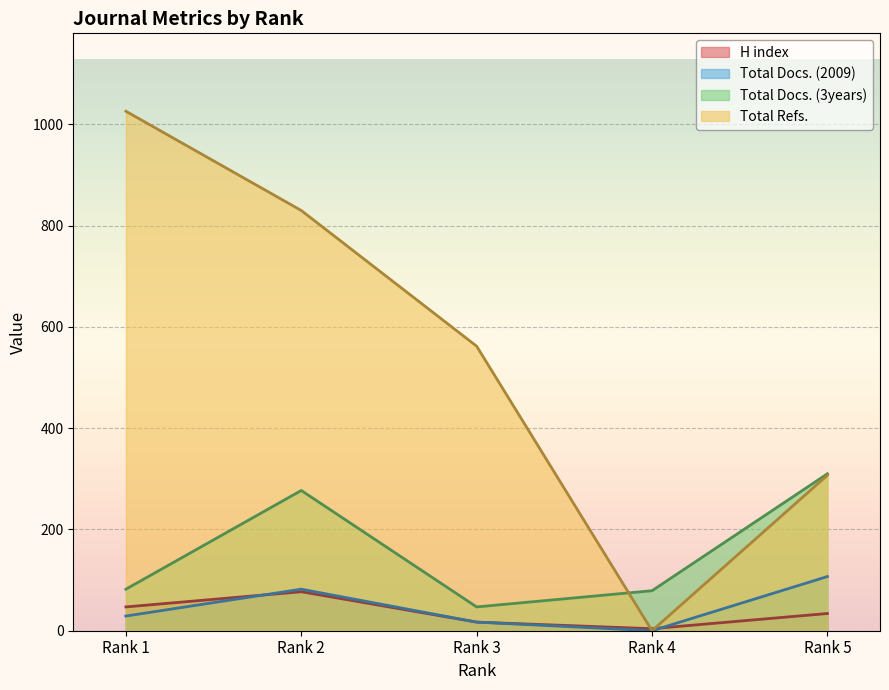

True or false: H index has a value of 4 at Rank 4.

True